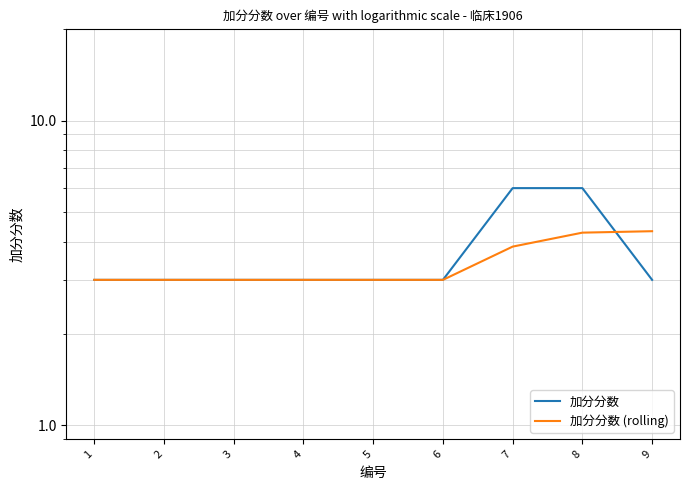

Is the value of 加分分数 (rolling) at 6 greater than the value of 加分分数 at 2?

No